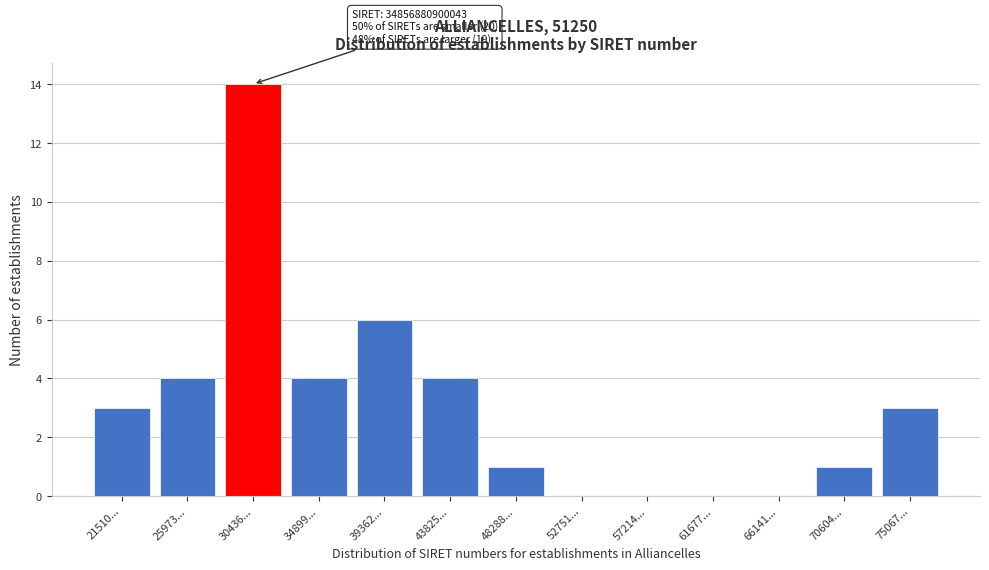

Reading left to right, what are all the values shown in this chart?

21510...=3	25973...=4	30436...=14	34899...=4	39362...=6	43825...=4	48288...=1	52751...=0	57214...=0	61677...=0	66141...=0	70604...=1	75067...=3